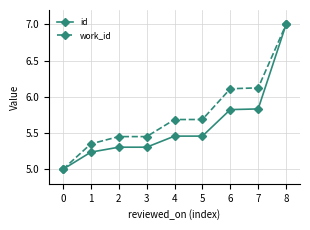

Which series has the largest total across all categories?

work_id